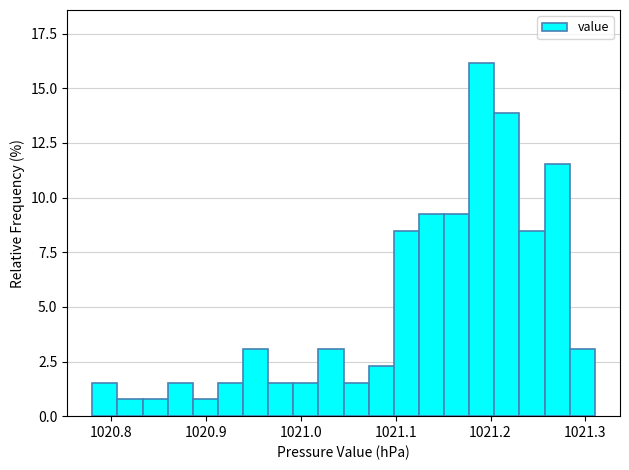

Around what value on the x-axis is the tallest bar? Give the approximate position of its centre, as read against the axis.

1021.19